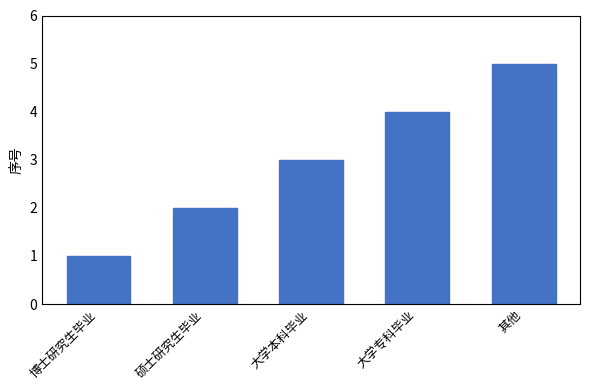

Which has a higher value, 其他 or 大学本科毕业?

其他